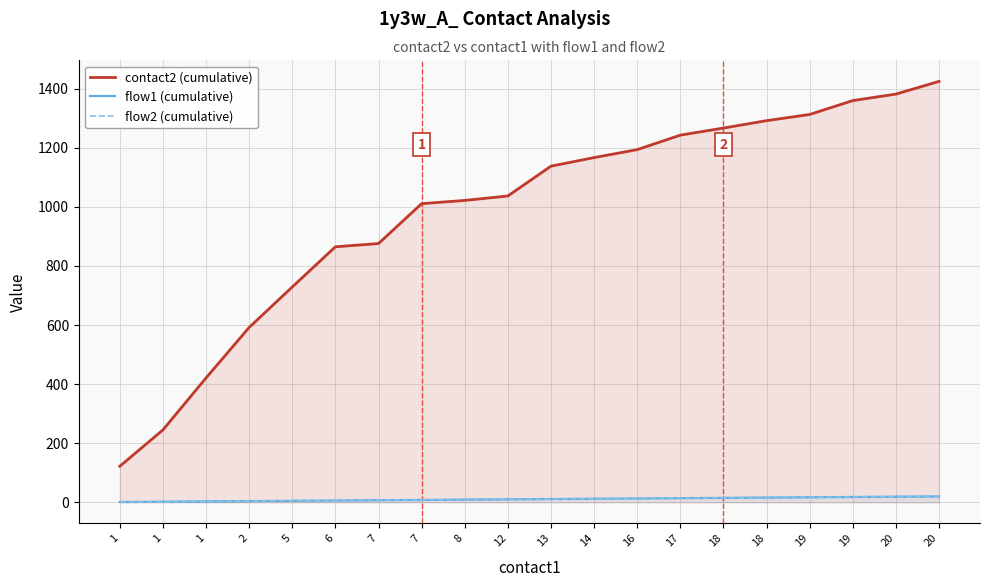

Which series has the largest total across all categories?

contact2 (cumulative)